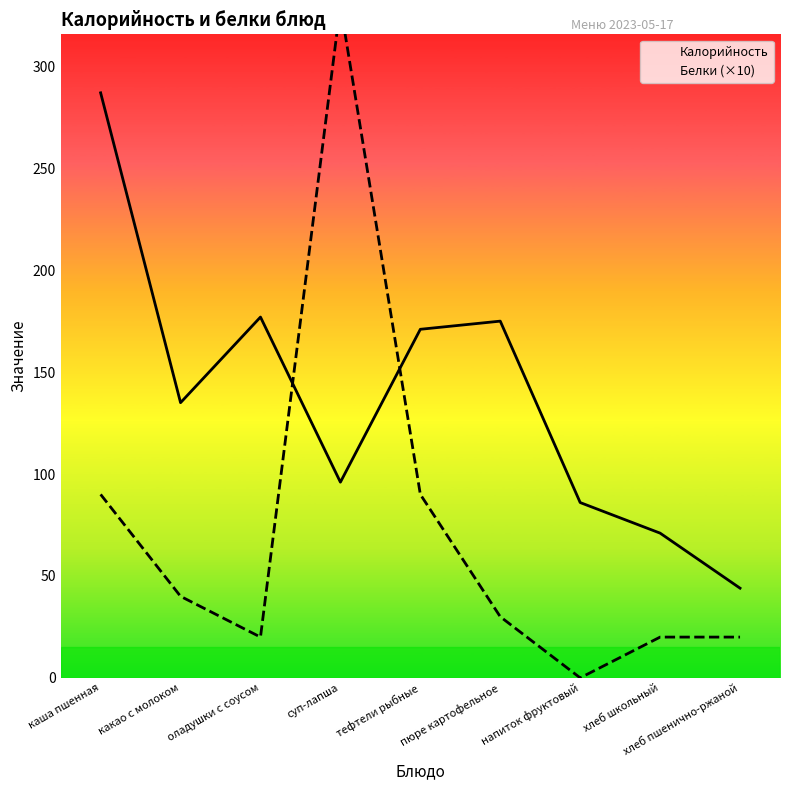

Reading right to left, list all the values displayed in this chart.

Калорийность: хлеб пшенично-ржаной=44	хлеб школьный=71	напиток фруктовый=86	пюре картофельное=175	тефтели рыбные=171	суп-лапша=96	оладушки с соусом=177	какао с молоком=135	каша пшенная=287
Белки (×10): хлеб пшенично-ржаной=20	хлеб школьный=20	напиток фруктовый=0	пюре картофельное=30	тефтели рыбные=90	суп-лапша=330	оладушки с соусом=20	какао с молоком=40	каша пшенная=90